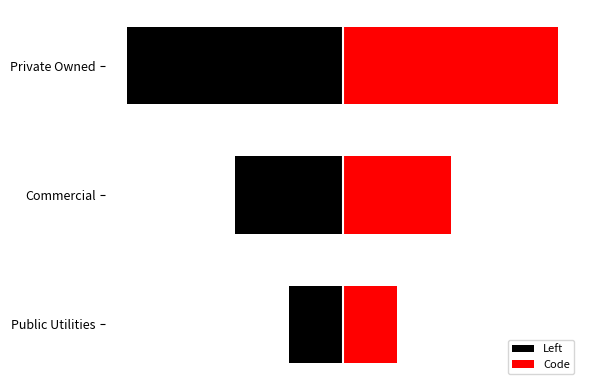

Count the Left values in the range -4 to -1.

3